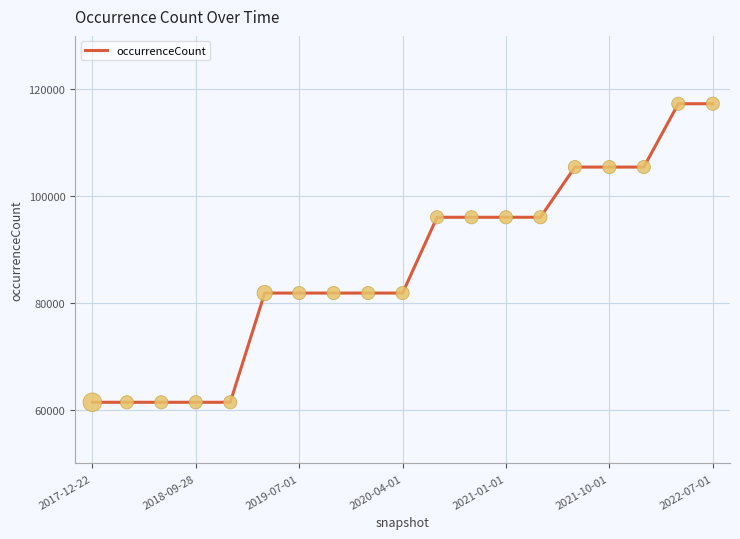

What is the difference between the maximum and minimum values?

55864